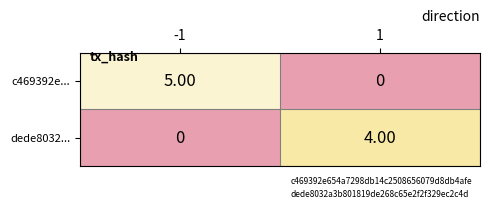

What is the total value across all series at -1?

5